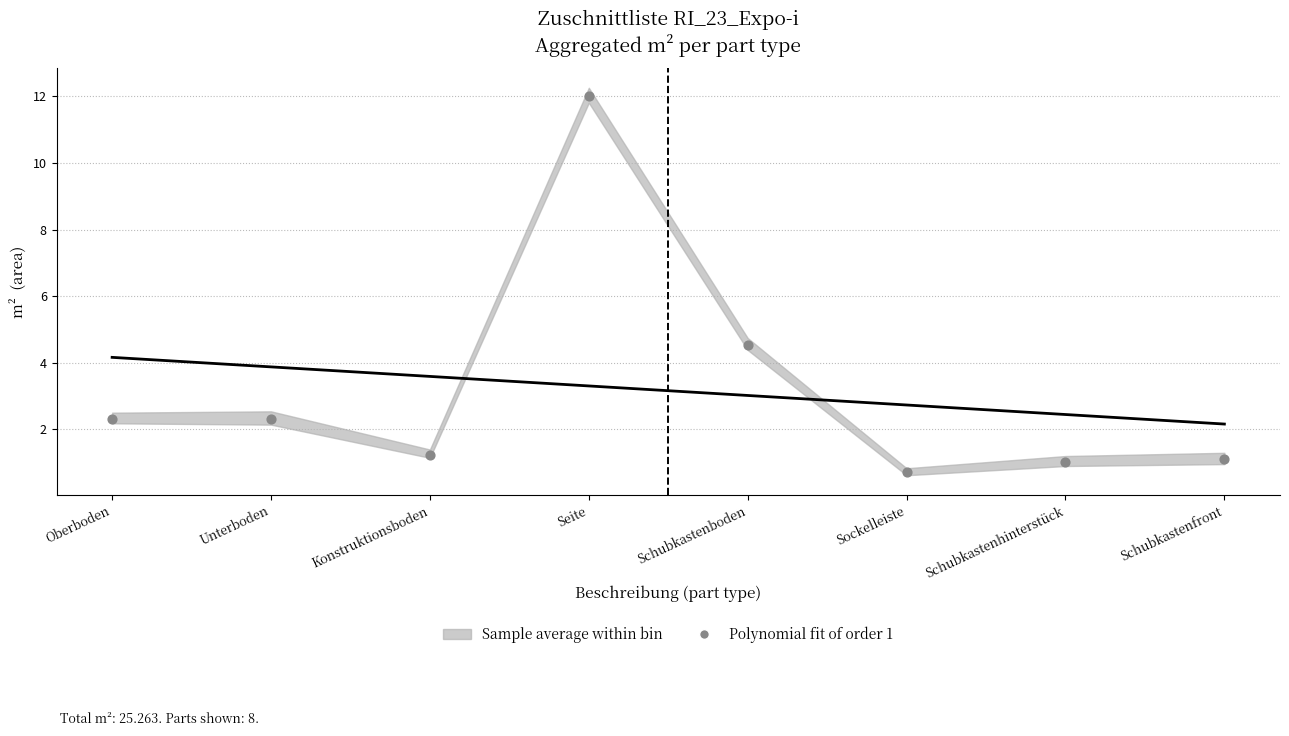

What Y value in the scatter plot is closest to 6?

4.5